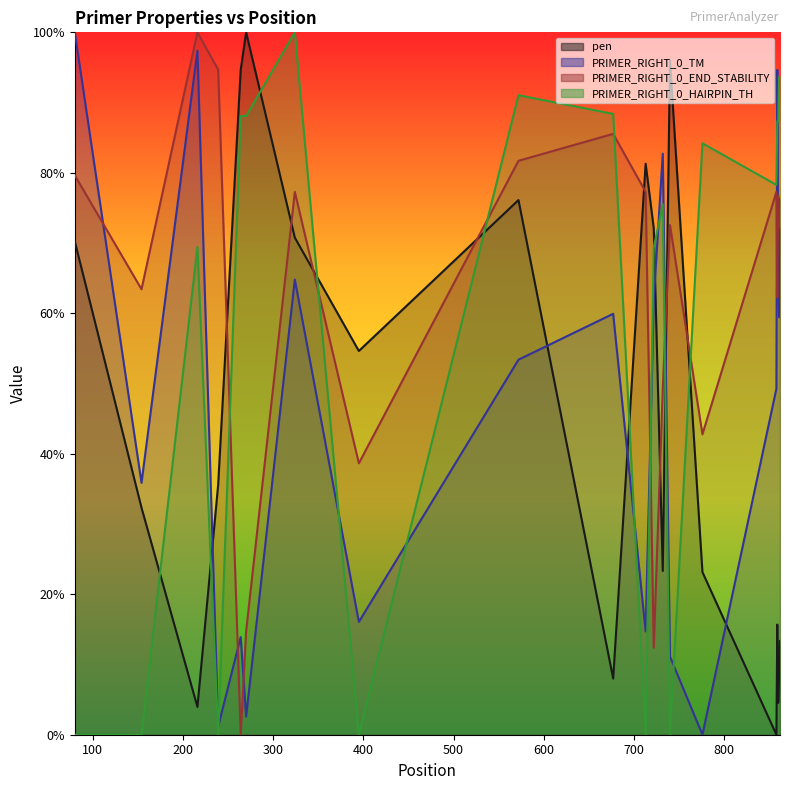

What is the average value of the PRIMER_RIGHT_0_HAIRPIN_TH series?

59.7